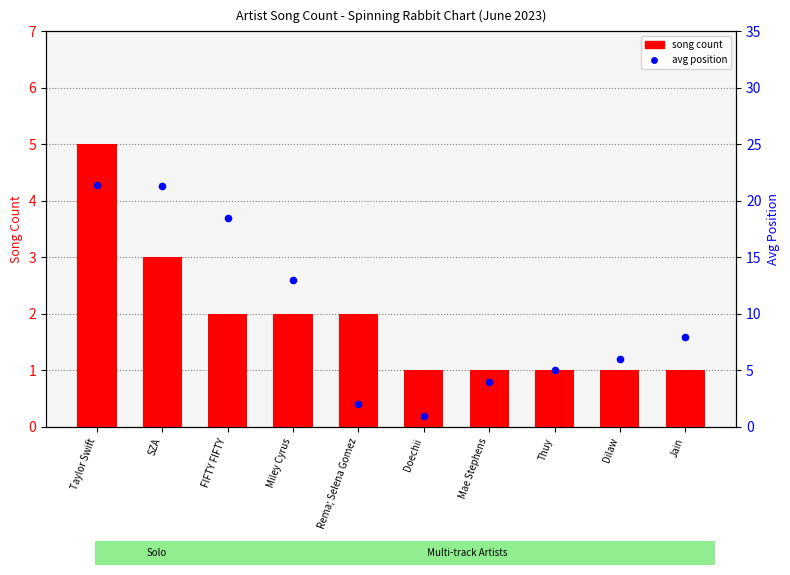

Which series has the largest total across all categories?

avg position